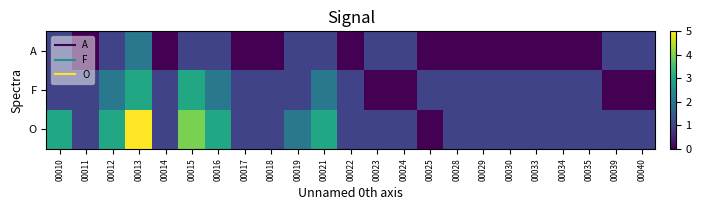

At which category is the sum across all series the highest?

00013